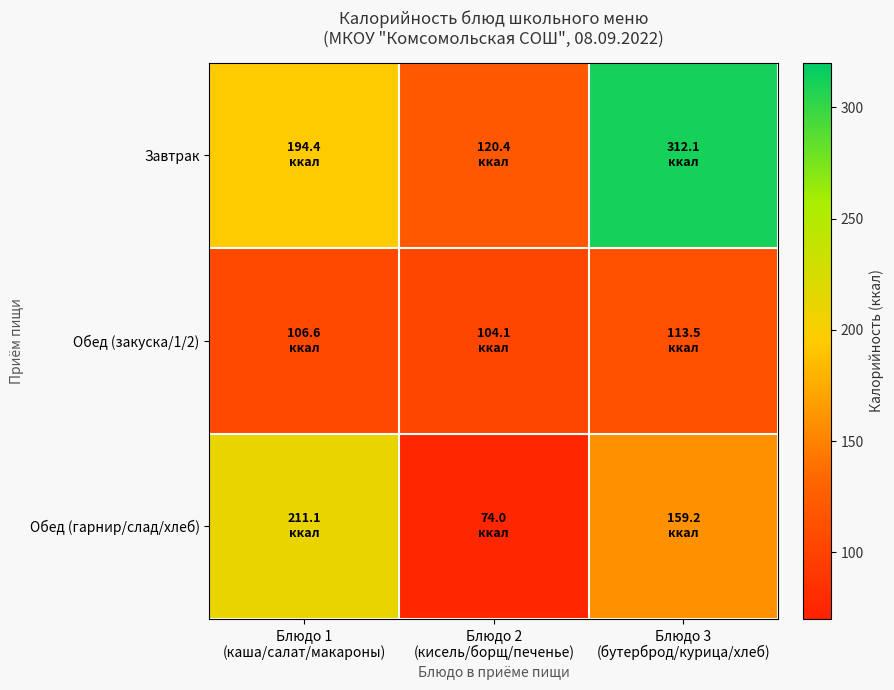

How many series are shown in this chart?

3